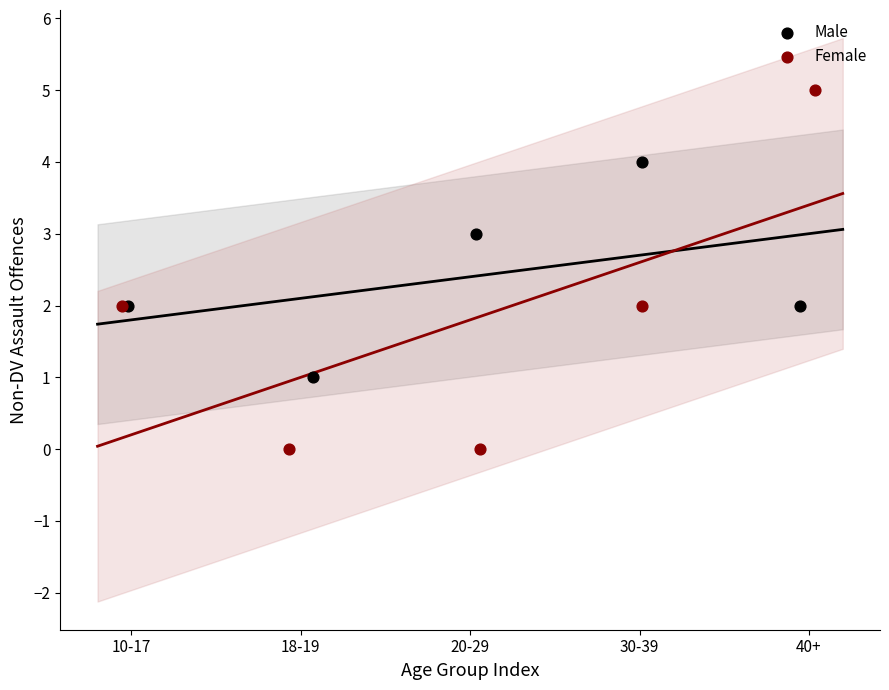

Which series contains the highest Y value?

Female